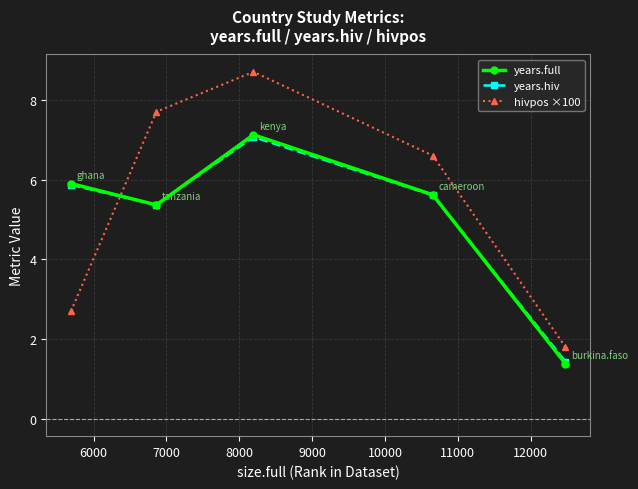

How many times do hivpos ×100 and years.full cross each other?

1